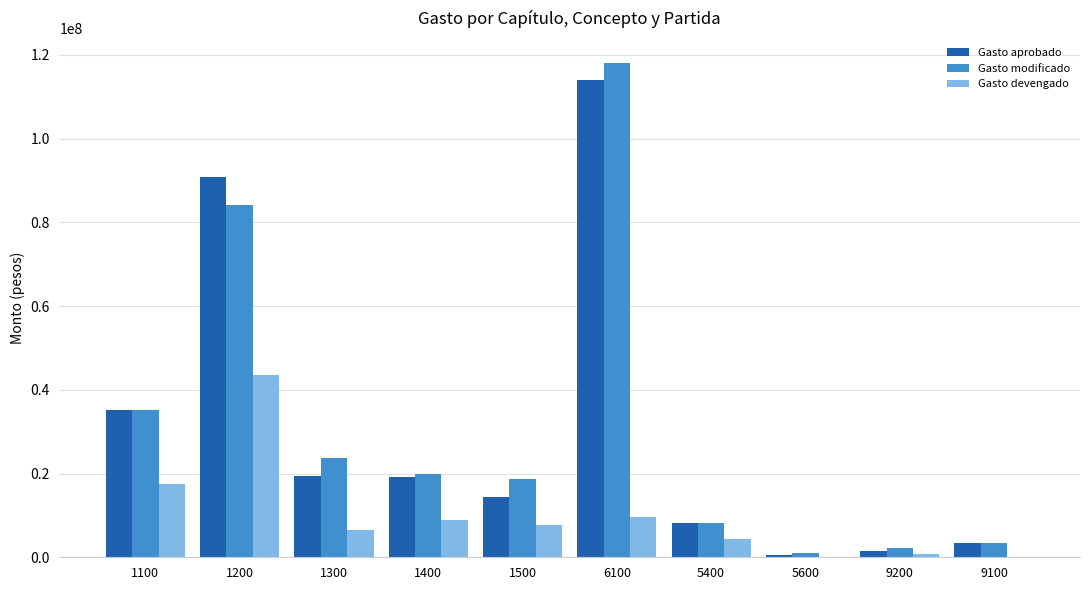

What is the sum of the Gasto modificado values at 1100 and 1500?

53847475.6